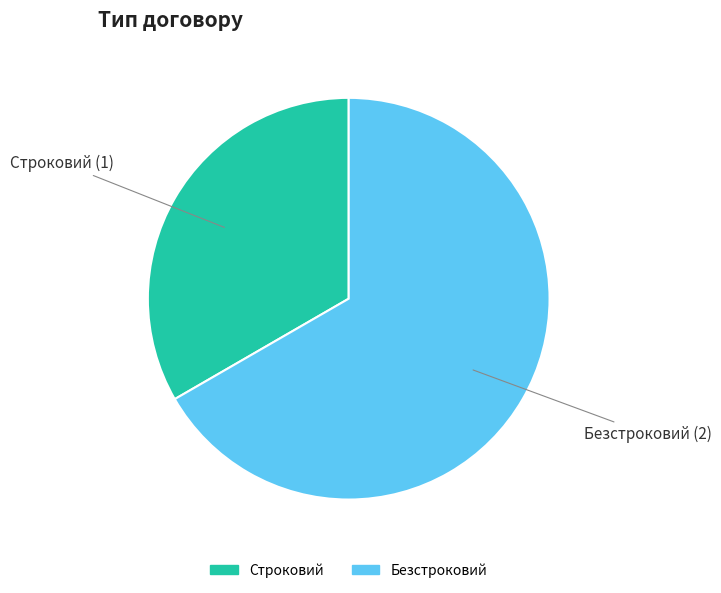

Combined, do Строковий and Безстроковий account for over 50%?

Yes